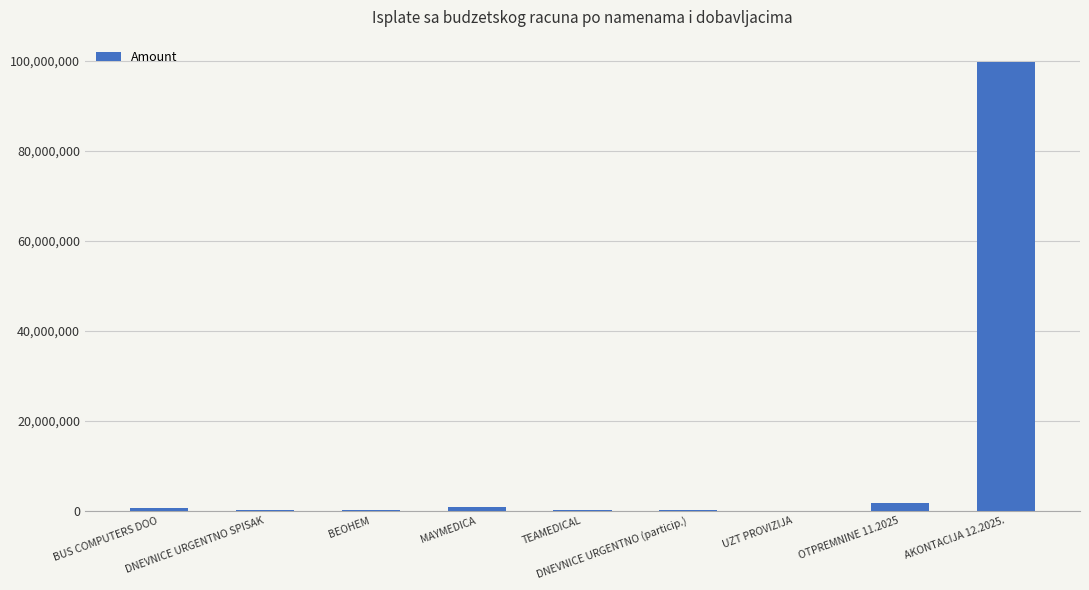

At which category does the chart reach its peak across all series?

AKONTACIJA 12.2025.